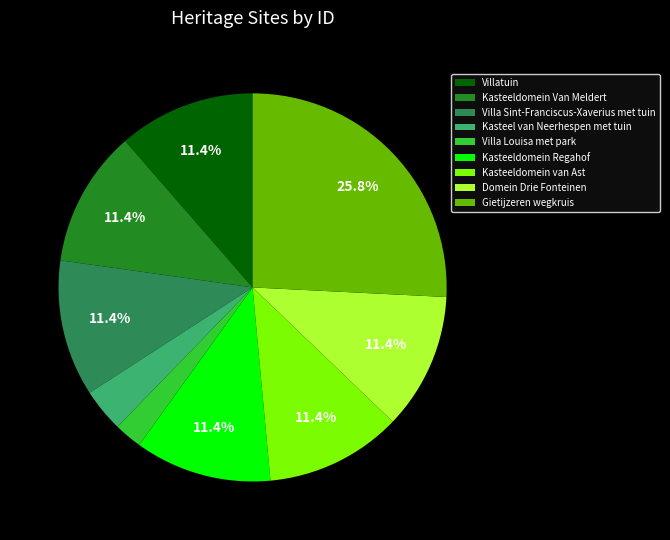

To the nearest percent, what percentage of the pie is Villa Sint-Franciscus-Xaverius met tuin?

11%